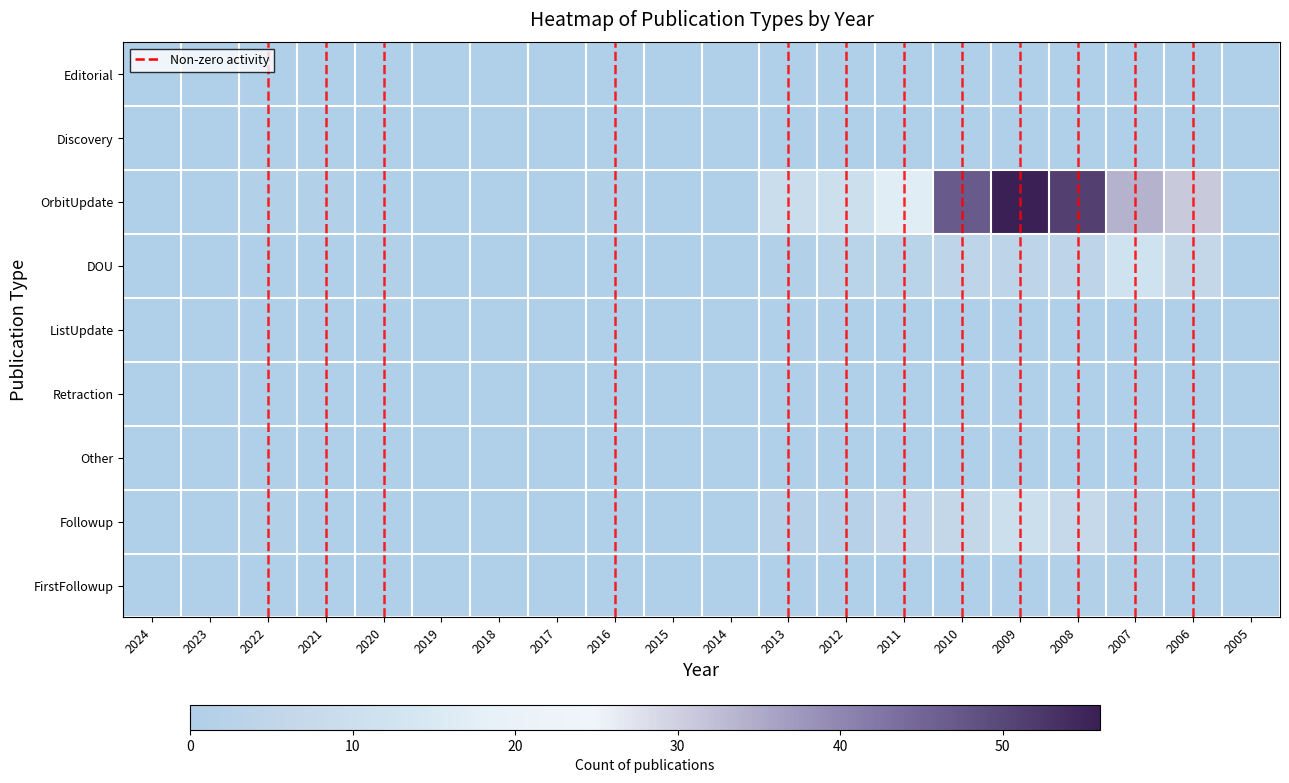

Which series has the widest spread of values?

OrbitUpdate